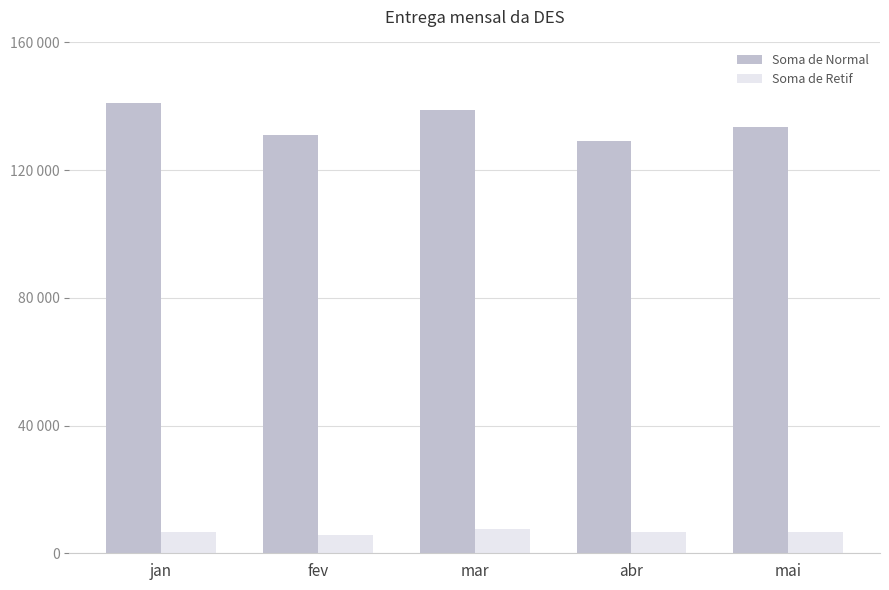

Which has a higher value, abr or fev?

fev